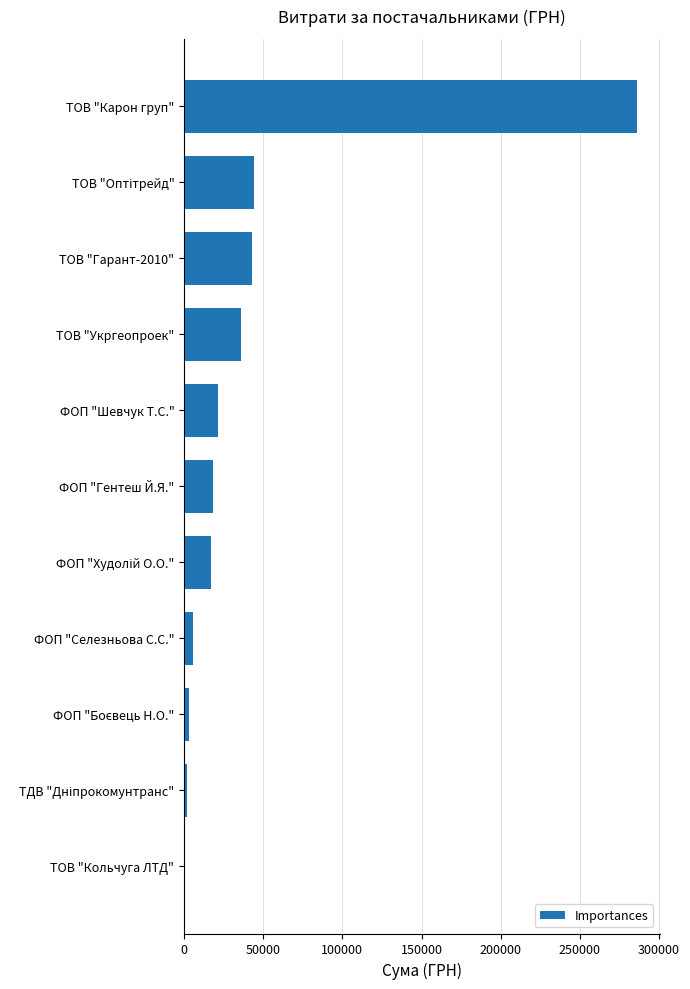

The chart shows a value of 7980.7 at ФОП "Шевчук Т.С.". True or false?

False